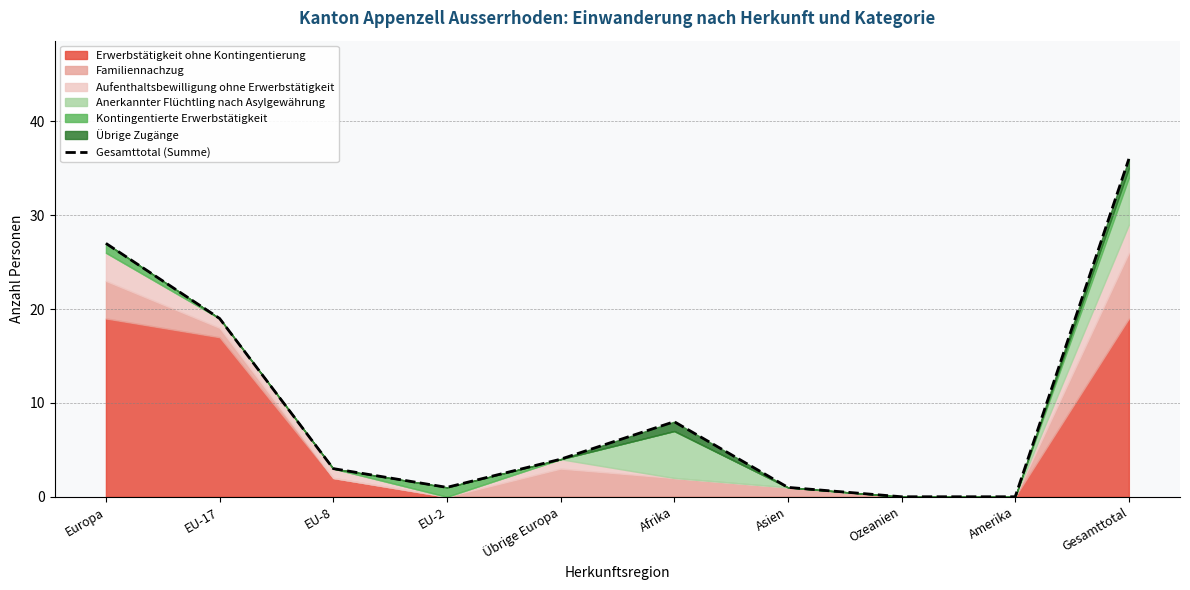

Rank the categories by value from lowest to highest.

Ozeanien, Amerika, EU-2, Asien, EU-8, Übrige Europa, Afrika, EU-17, Europa, Gesamttotal